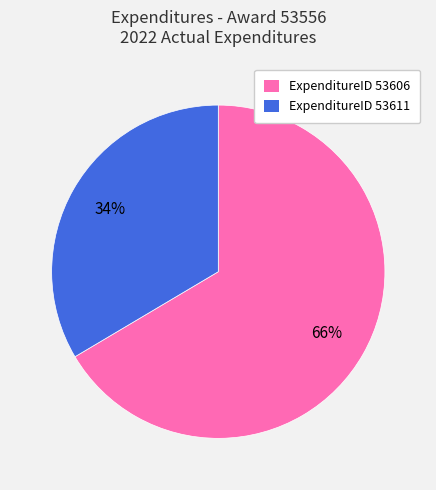

Is there any slice that represents more than half of the pie?

Yes